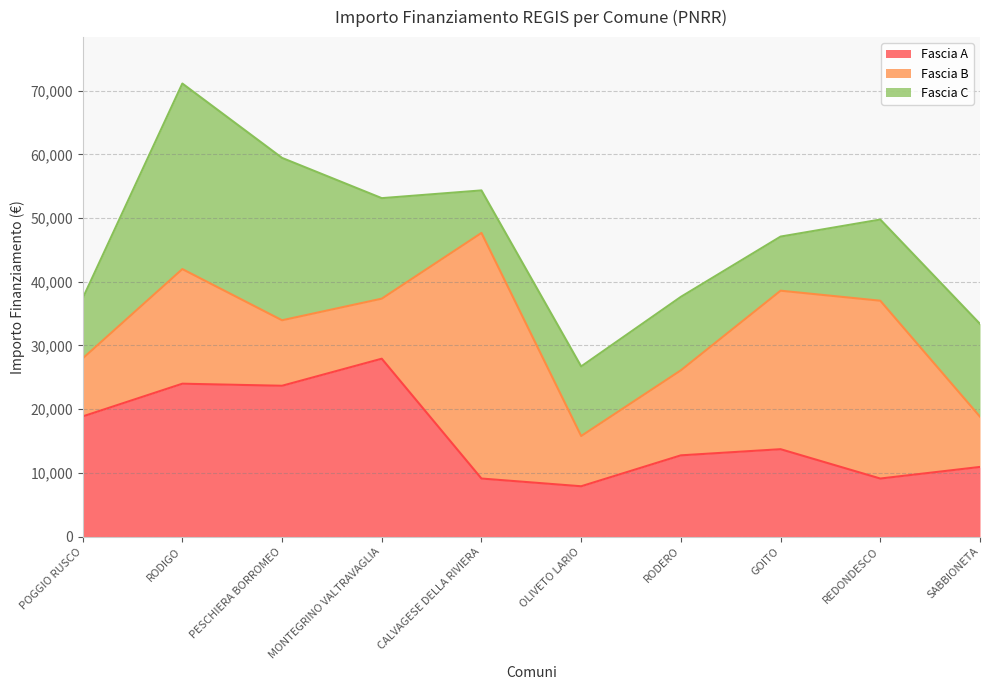

List the series in order of their overall mean, lowest first.

Fascia C, Fascia A, Fascia B